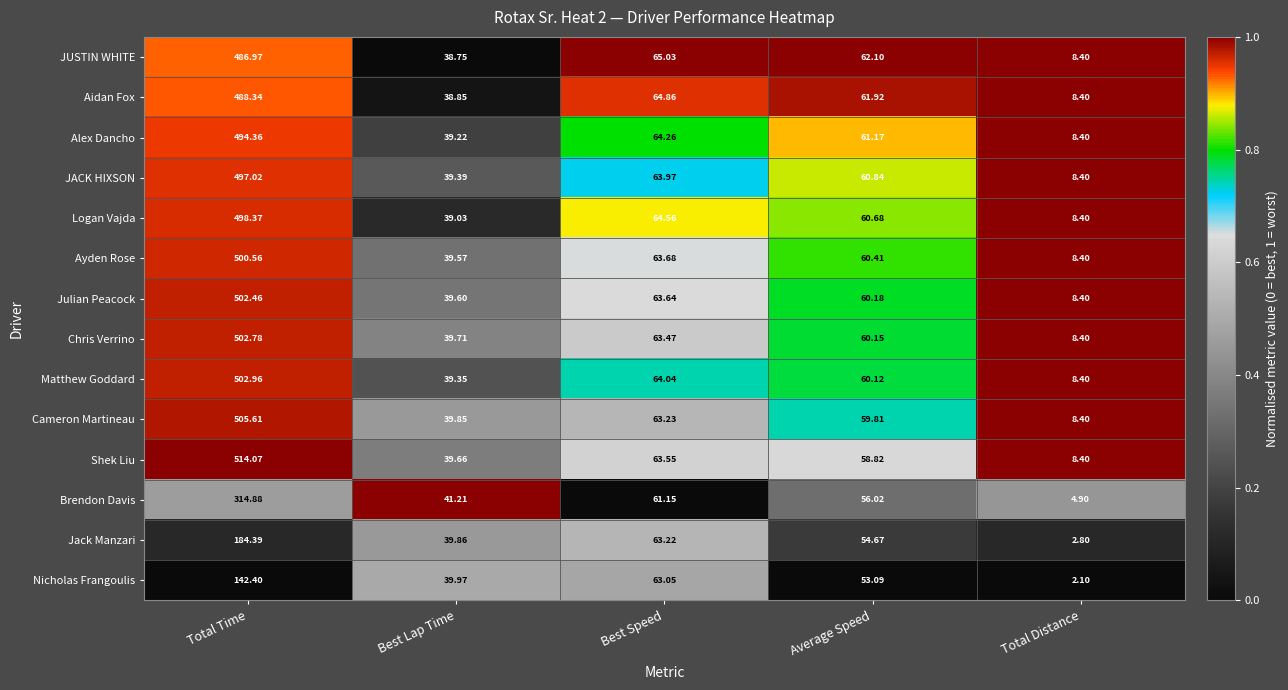

What is the spread (max minus min) of values at Average Speed?

9.0